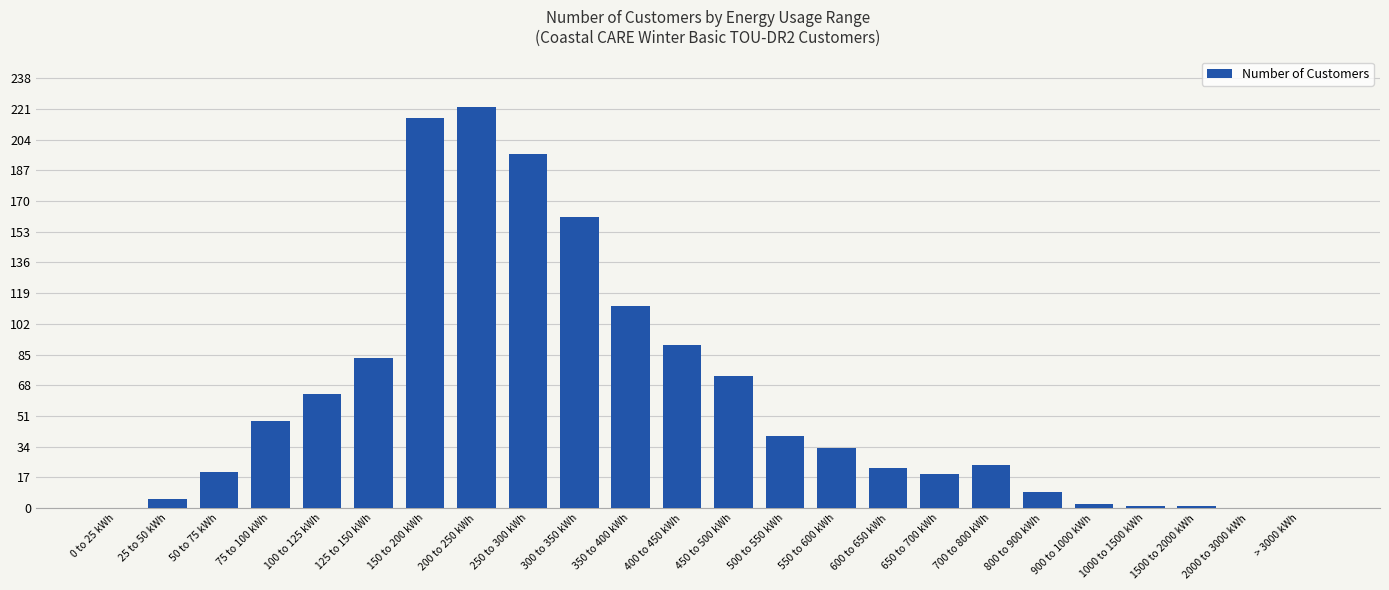

At which label is the value closest to 111?

350 to 400 kWh